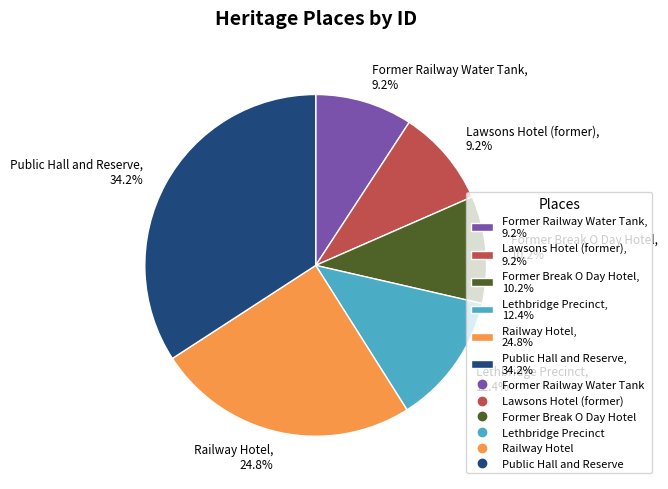

To the nearest percent, what is the difference between the largest and smallest slice percentages?

25%